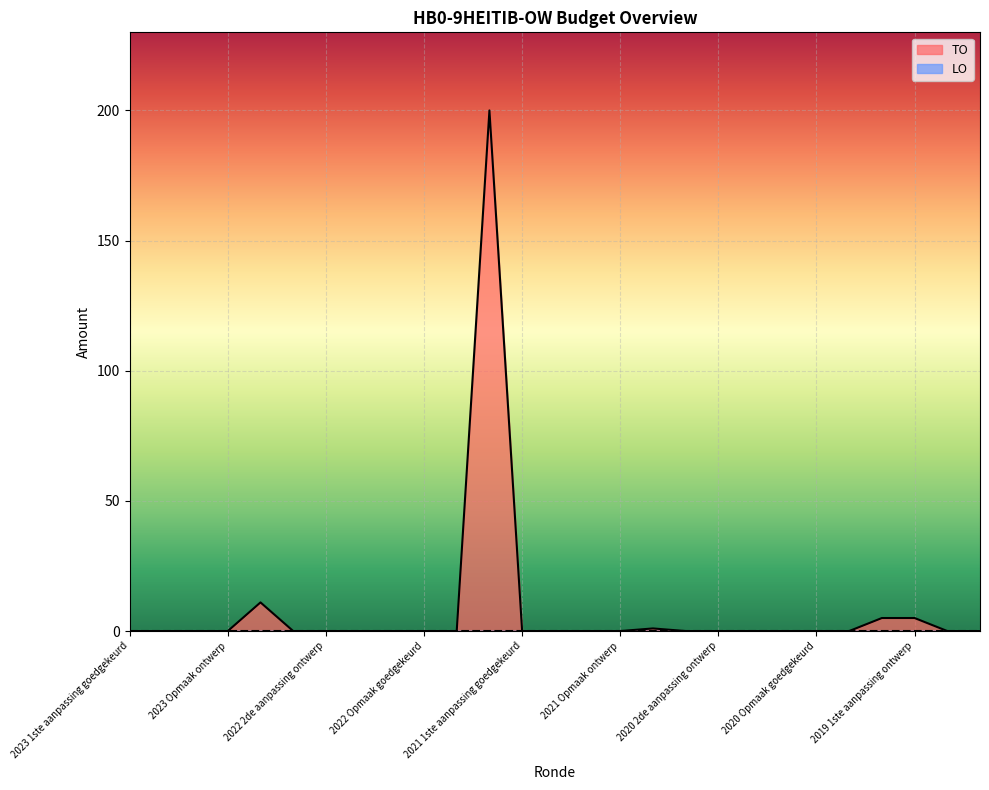

What is the label of the 19th point from the right?

2022 1ste aanpassing ontwerp